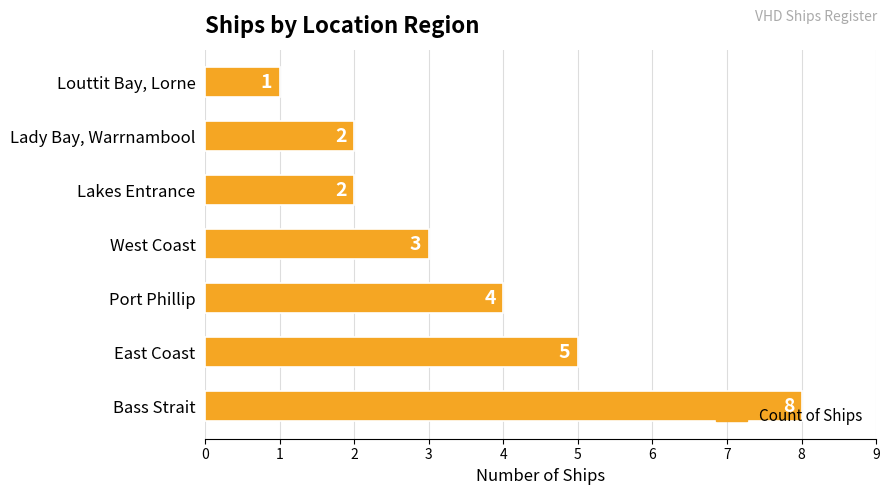

What is the ratio of the value at West Coast to the value at Lakes Entrance?

1.5